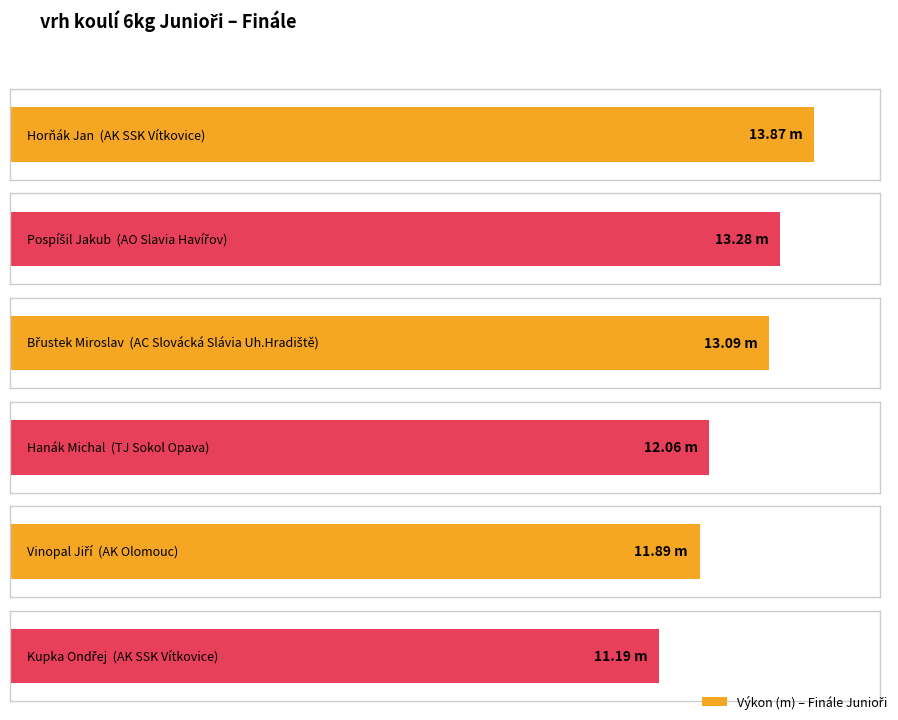

List the labels in order of value, smallest first.

Kupka Ondřej, Vinopal Jiří, Hanák Michal, Břustek Miroslav, Pospíšil Jakub, Horňák Jan